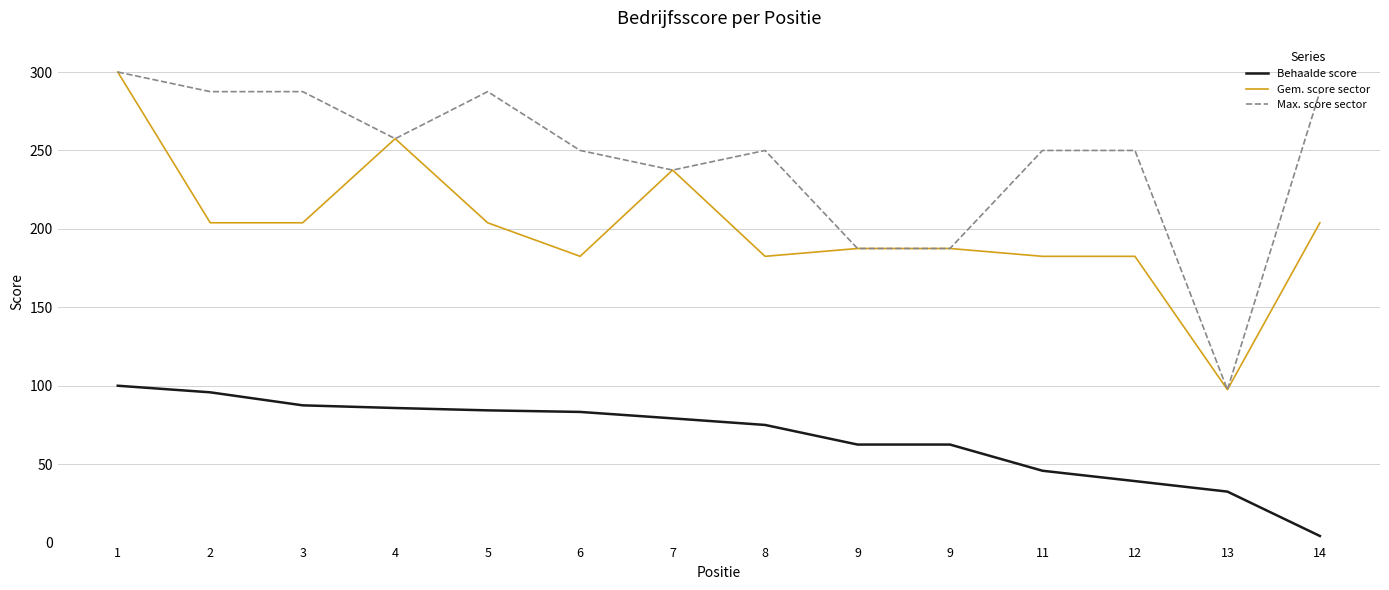

Does the chart display data point markers on the line(s)?

No